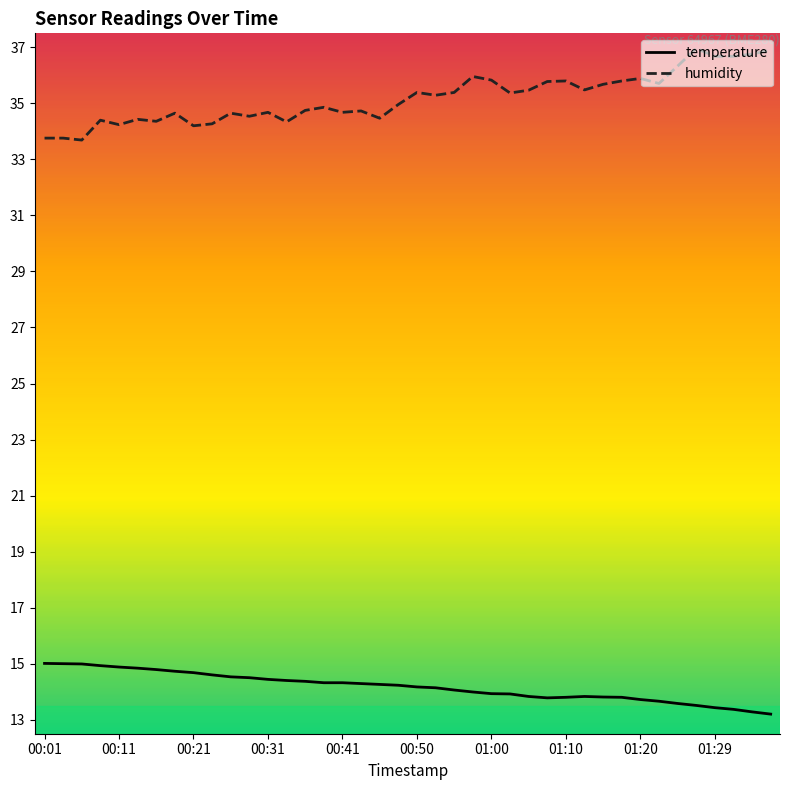

Which series has the largest total across all categories?

humidity